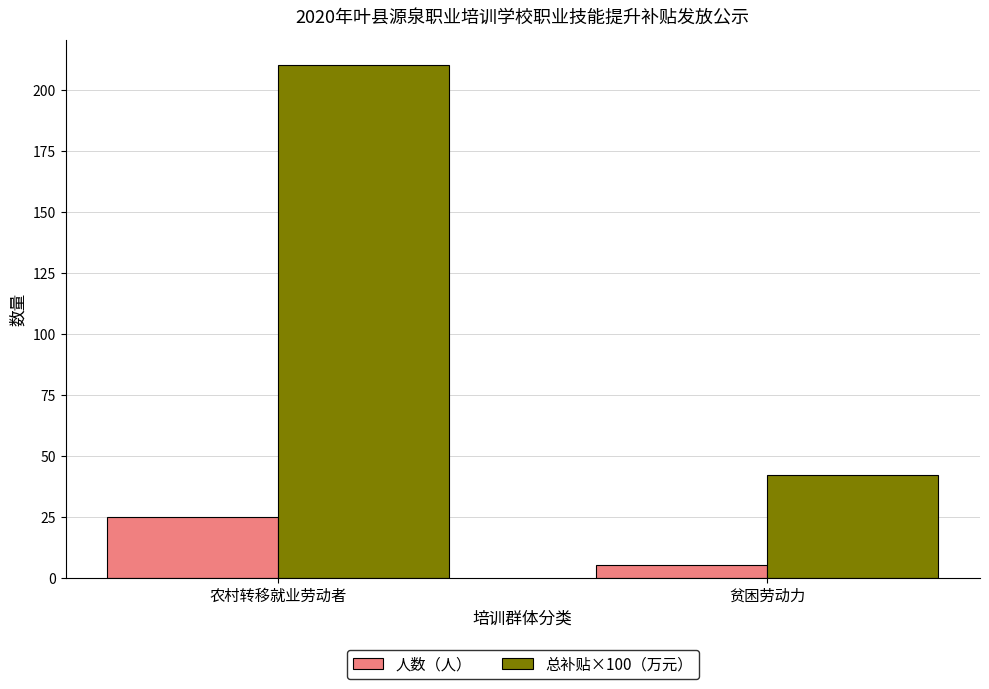

How many 人数（人） values are between 5 and 25?

2